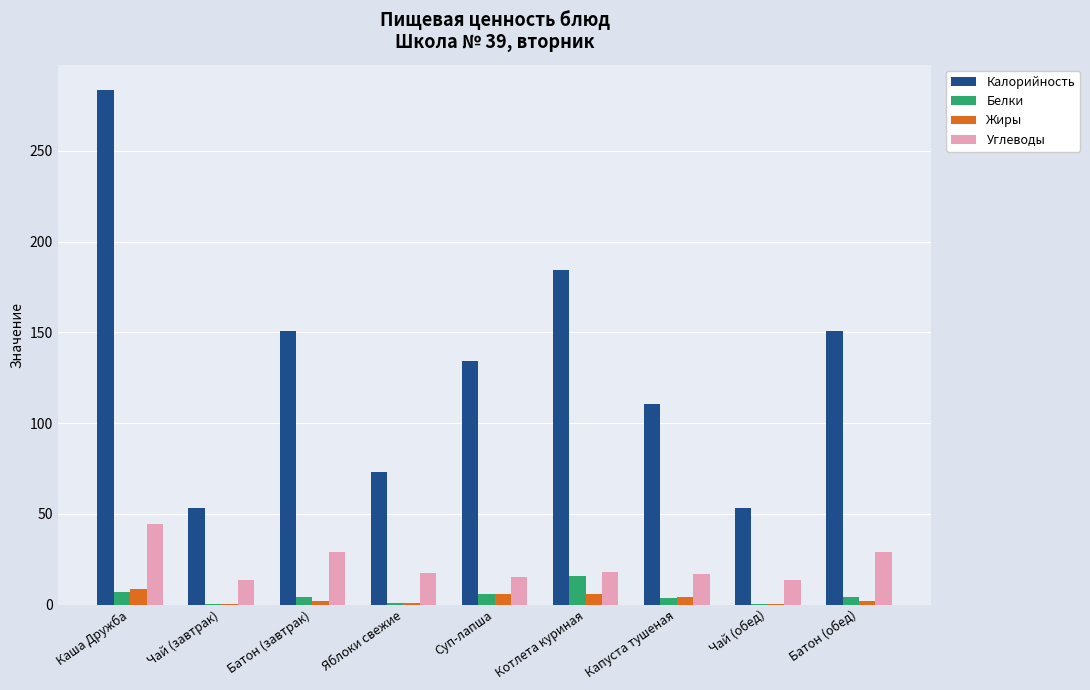

What is the maximum value shown in the chart?

283.3